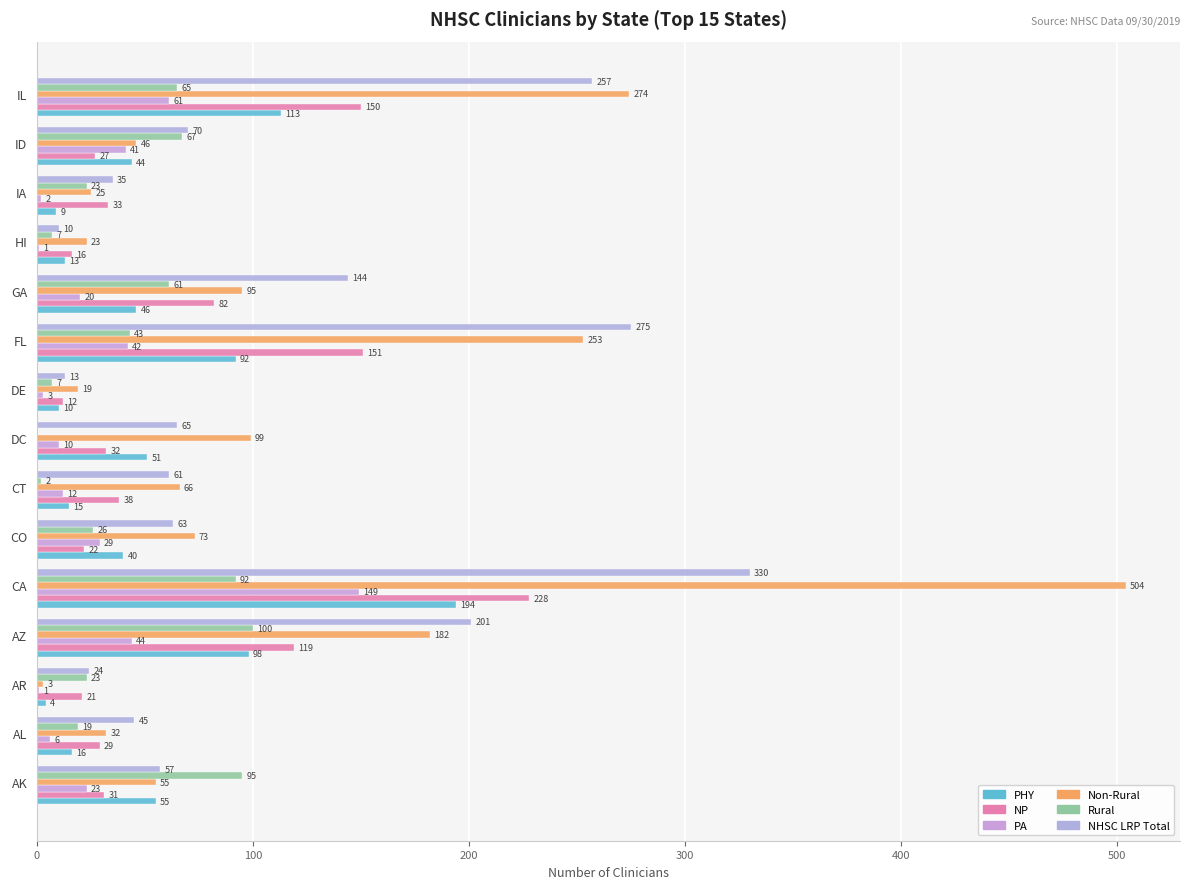

How many categories are shown in the chart?

15